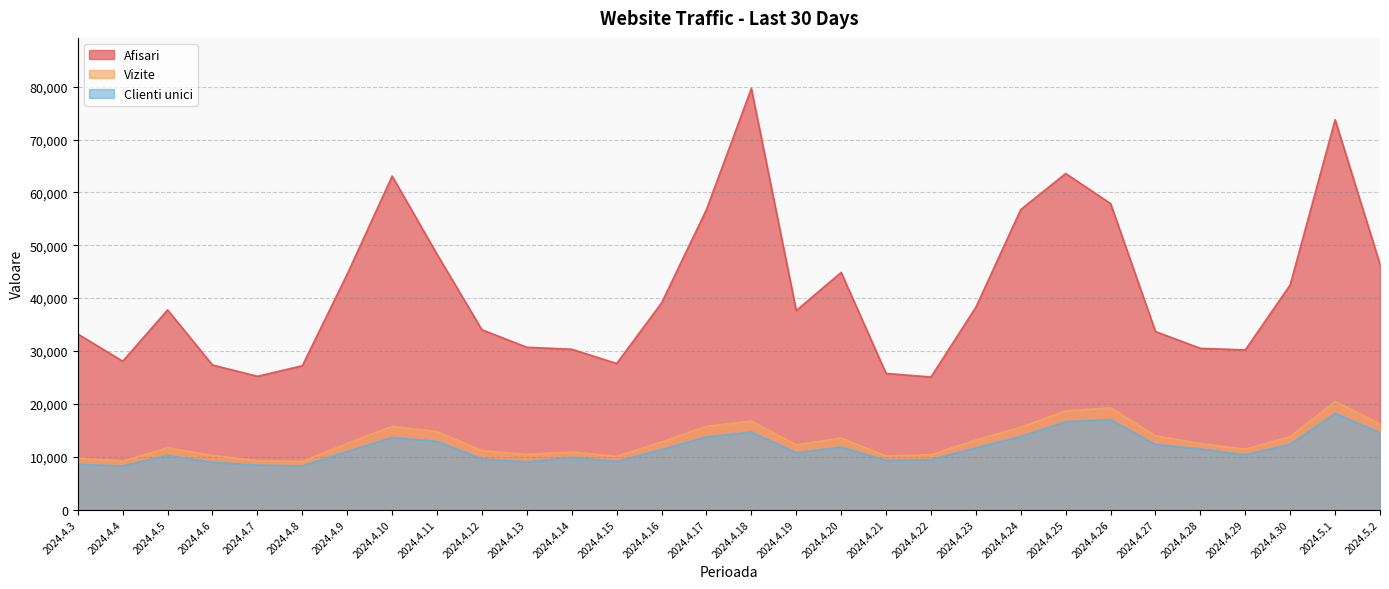

What are all the series names shown in the legend?

Afisari, Vizite, Clienti unici